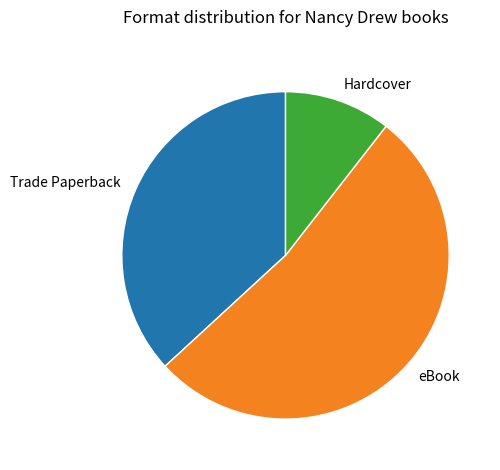

Between Trade Paperback and Hardcover, which is larger?

Trade Paperback